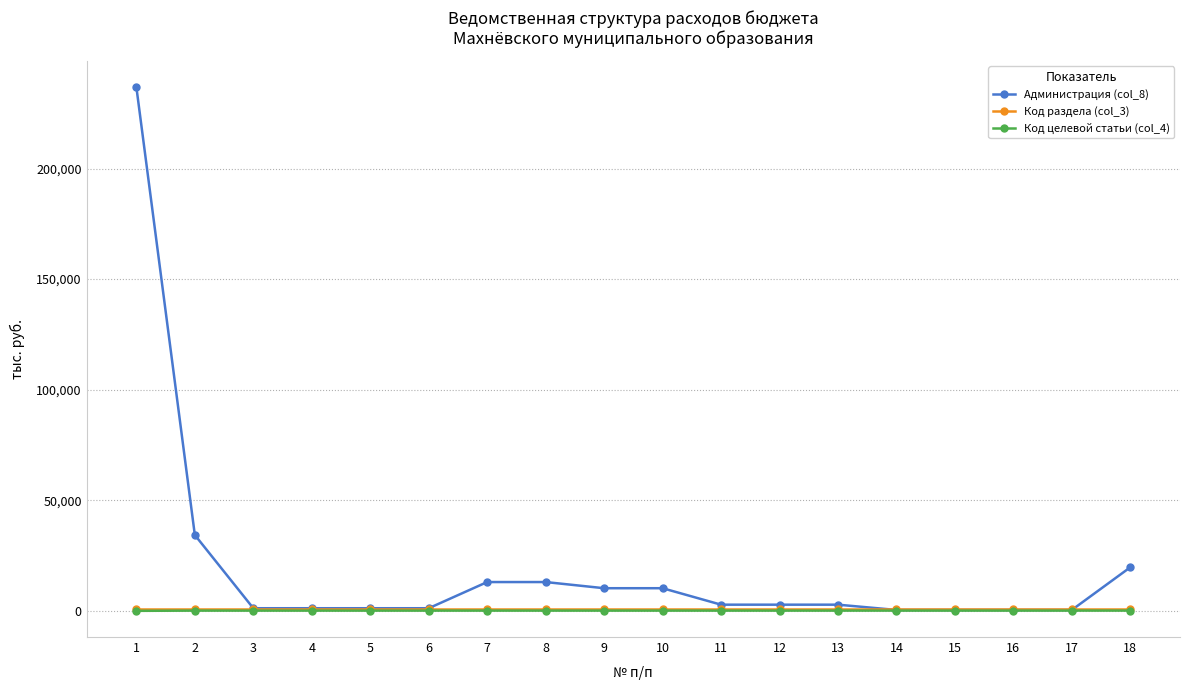

After their last crossing, which series has the higher values: Код раздела (col_3) or Администрация (col_8)?

Администрация (col_8)